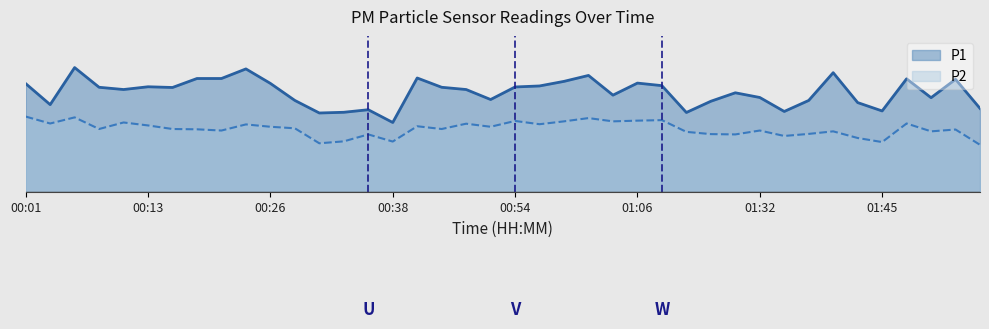

What is the maximum value shown in the chart?

12.2